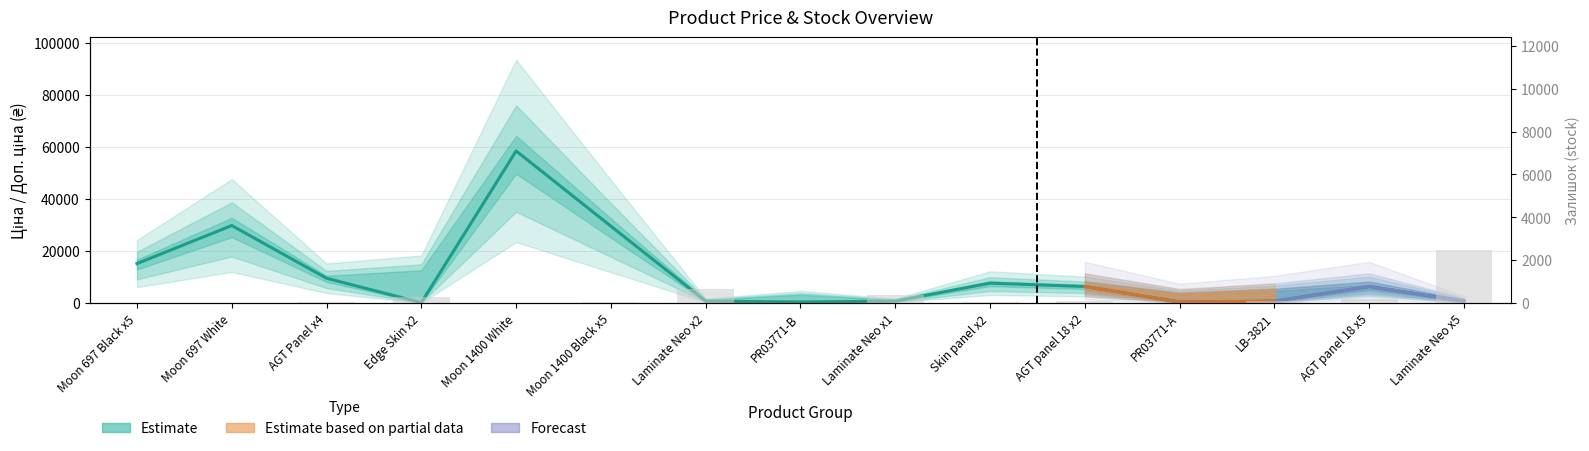

What is the label of the 4th bar from the right?

PR03771-A